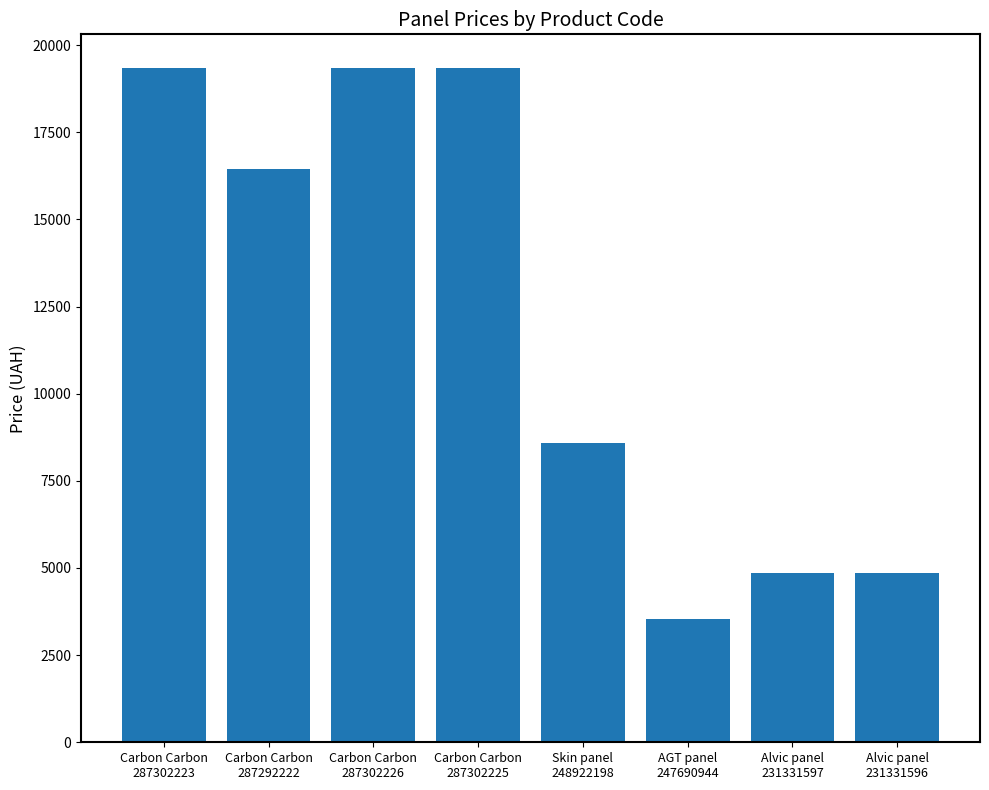

Reading right to left, what are all the values shown in this chart?

4853.3	4853.3	3533.1	8581.1	19343.1	19343.1	16448.2	19343.1